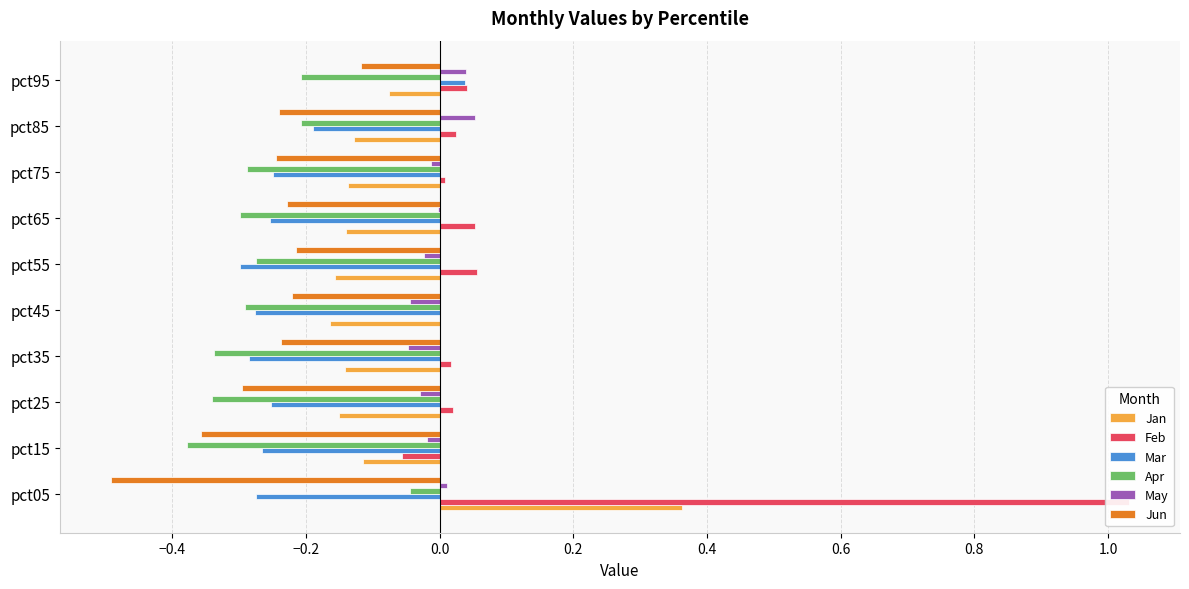

How many positive values does the Feb series have?

9